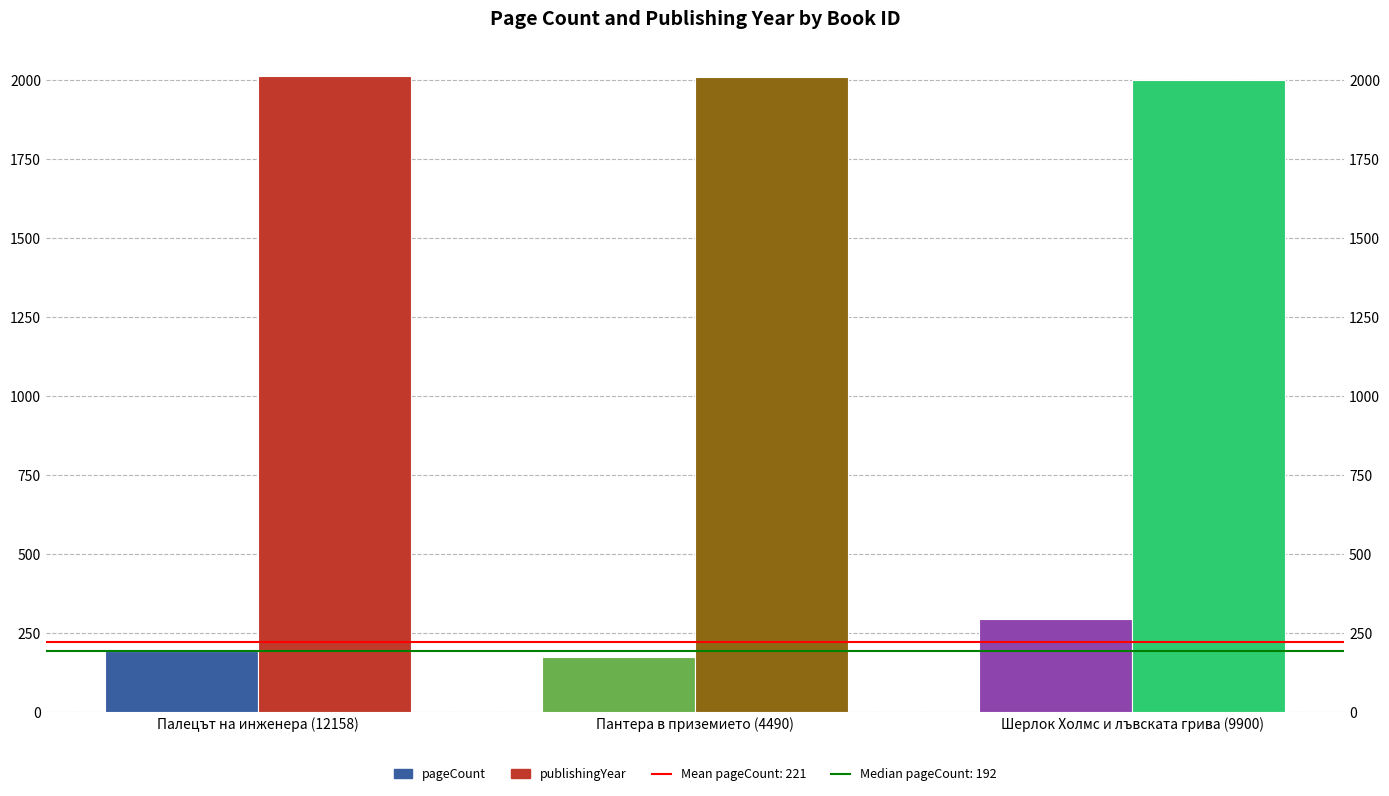

Which category has the lowest value across all series?

Пантера в приземието (4490)